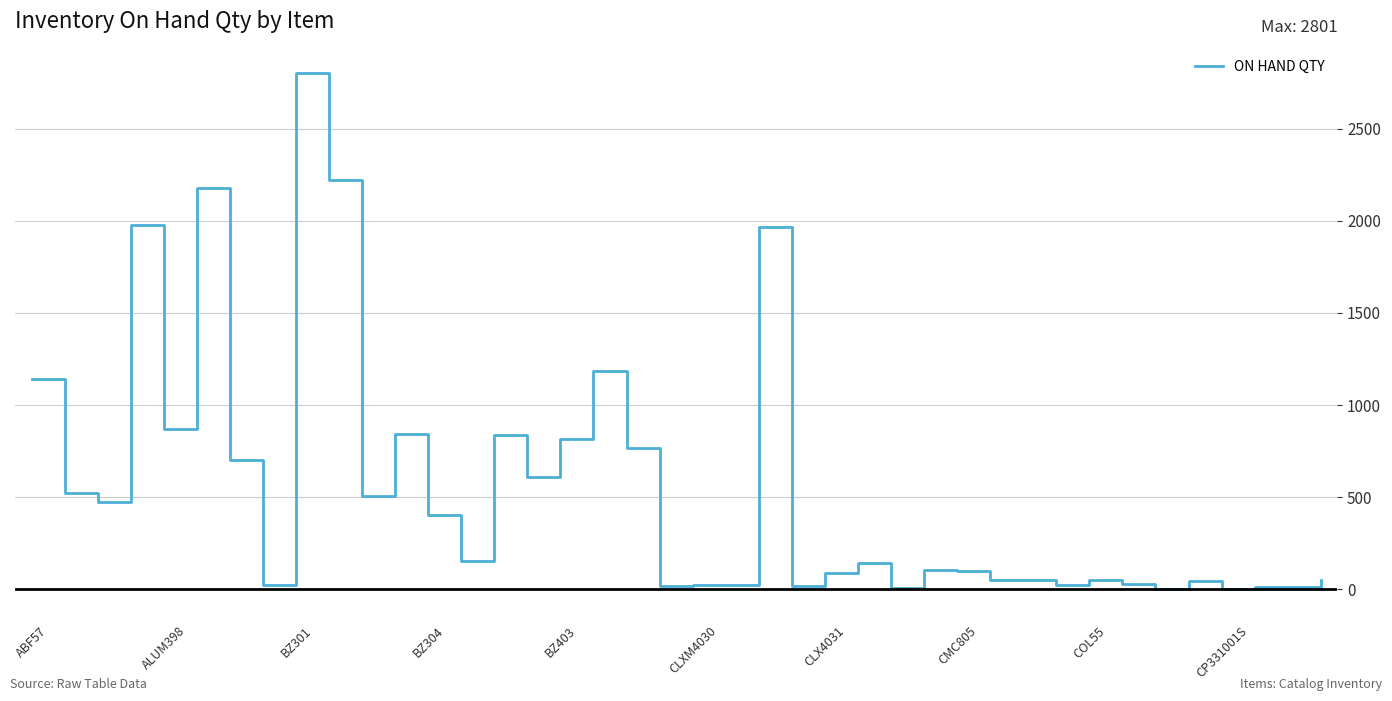

What is the greatest value displayed?

2801